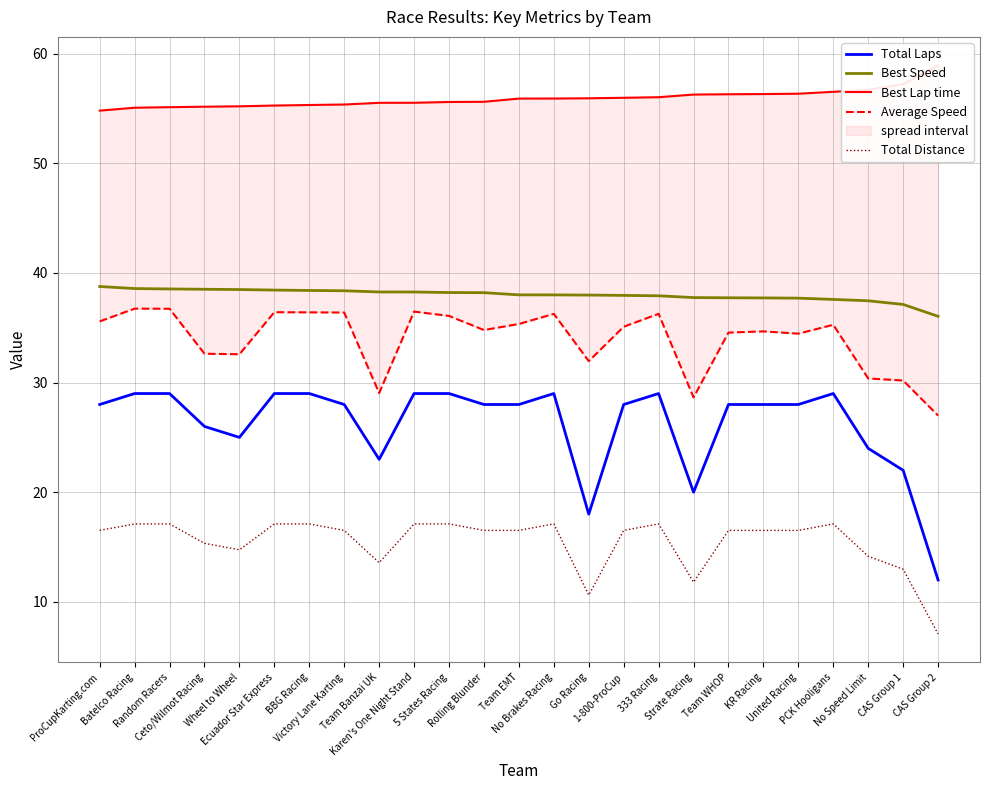

At how many categories does at least one series exceed 53?

25